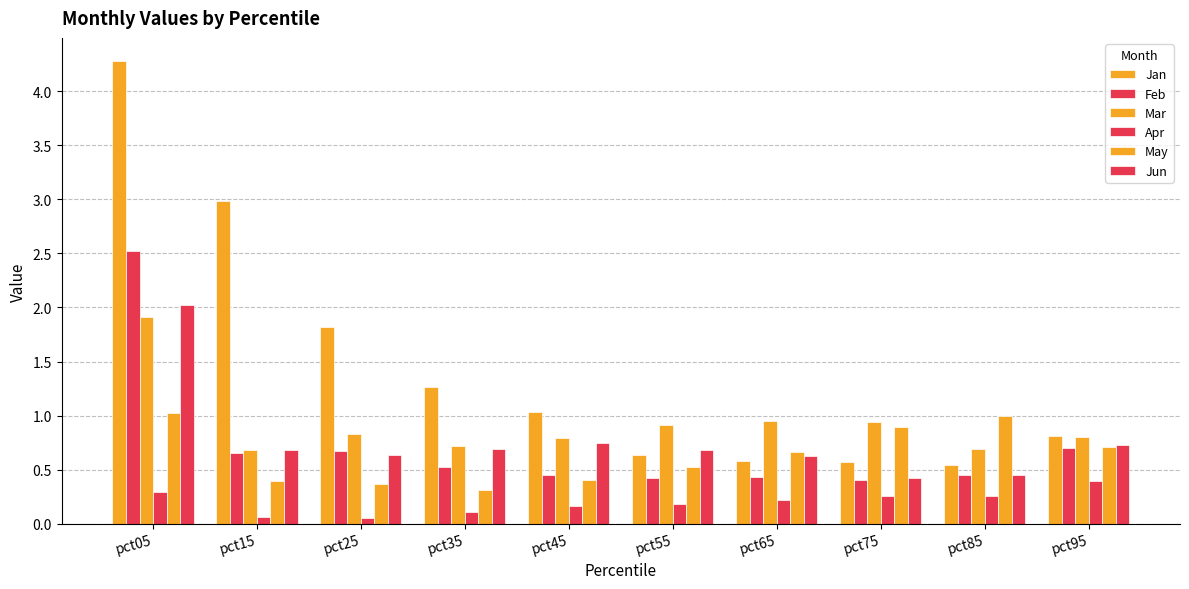

How many bars are there in each group?

6